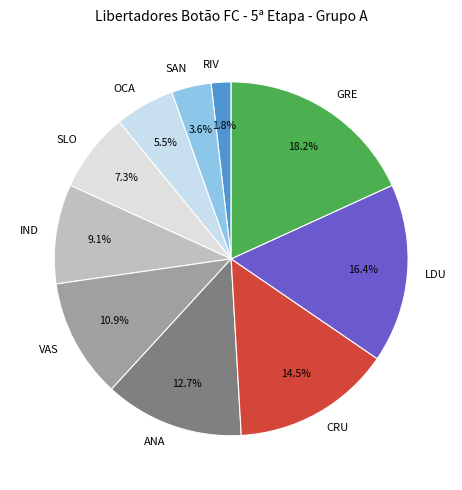

Between ANA and IND, which is larger?

ANA